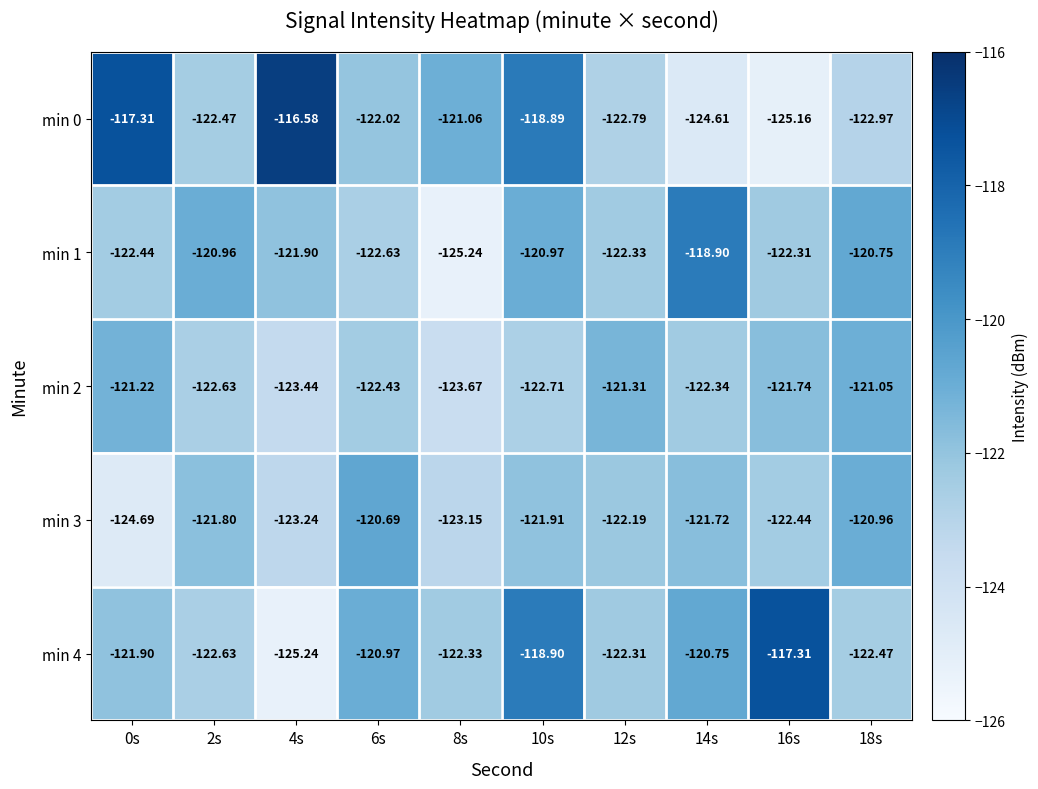

Is the value of min 0 at 0s greater than the value of min 1 at 0s?

Yes